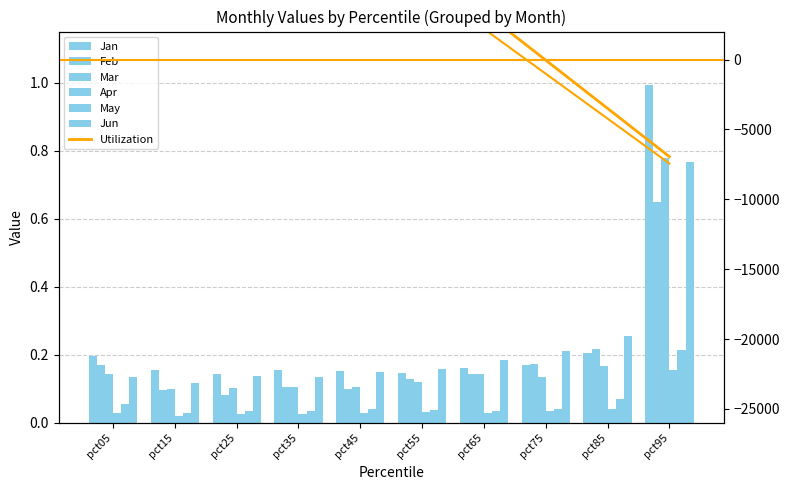

Which label corresponds to the smallest value in the chart?

pct15